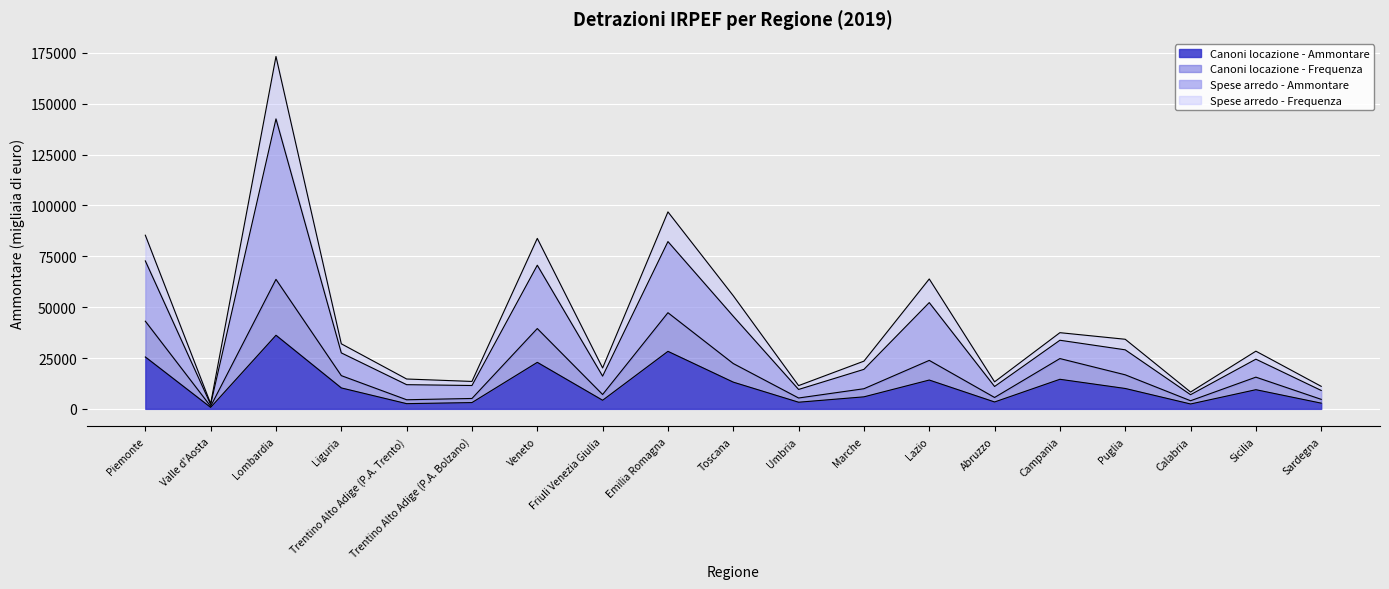

Where is the first local minimum for Canoni locazione - Frequenza?

Valle d'Aosta